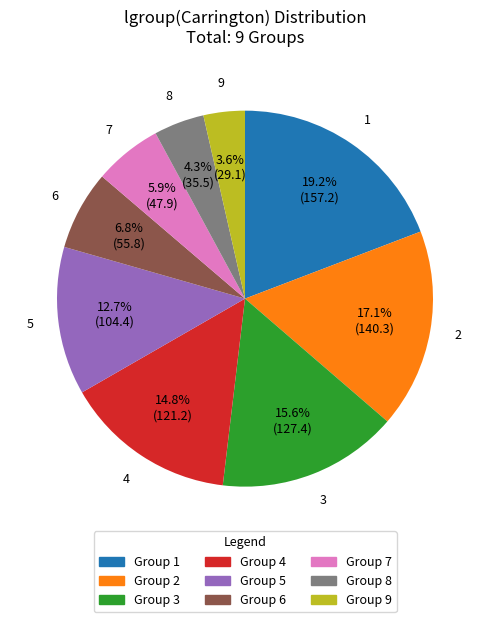

What is the largest slice in the pie chart?

Group 1